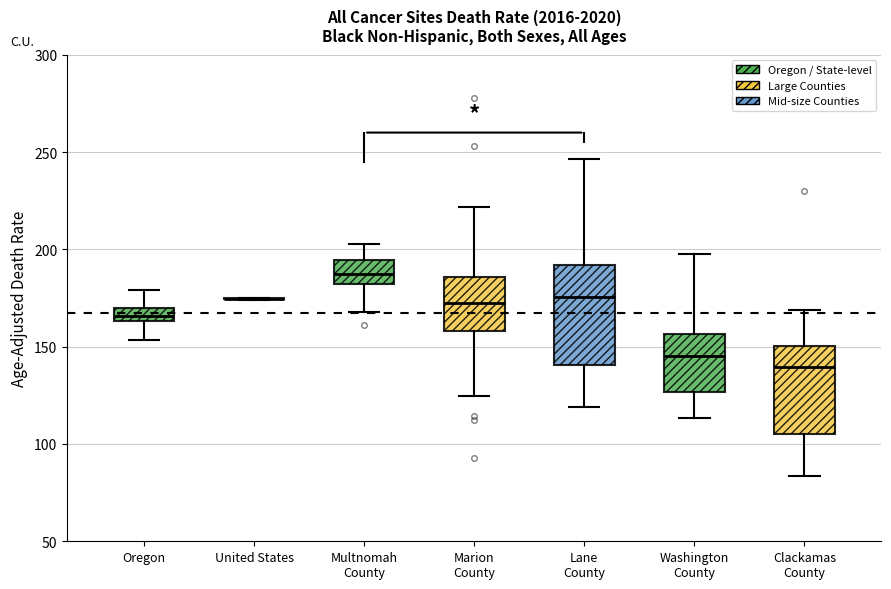

Where does the median line of the box for Multnomah County sit on the y-axis? The values are not printed on the chart, so give them approximately, as read against the axis.

190